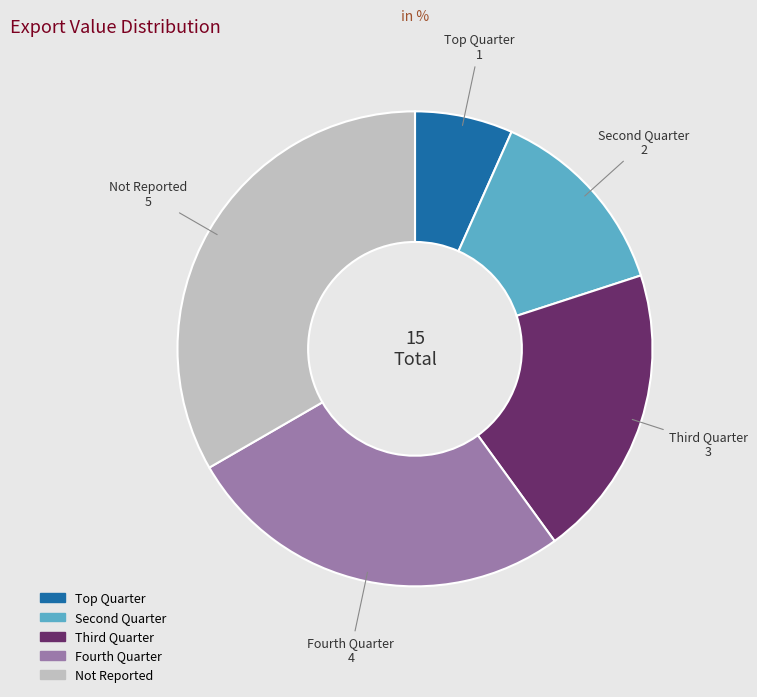

Is there a majority slice in this chart?

No